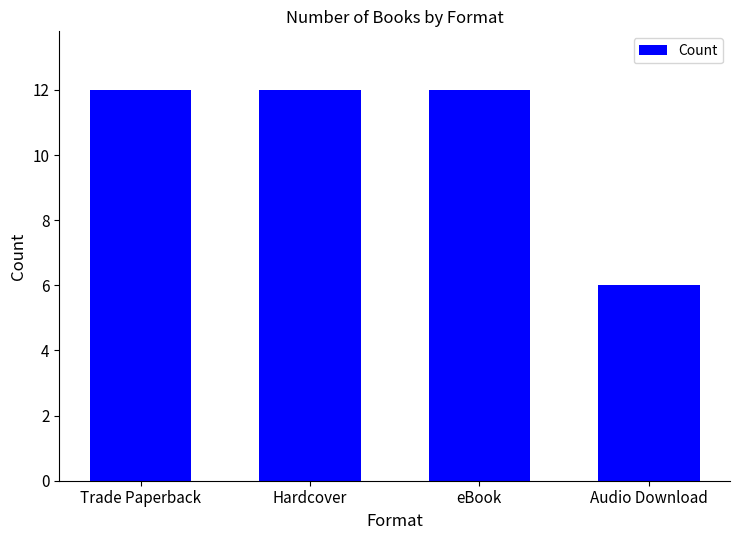

What position from the left is Trade Paperback?

1